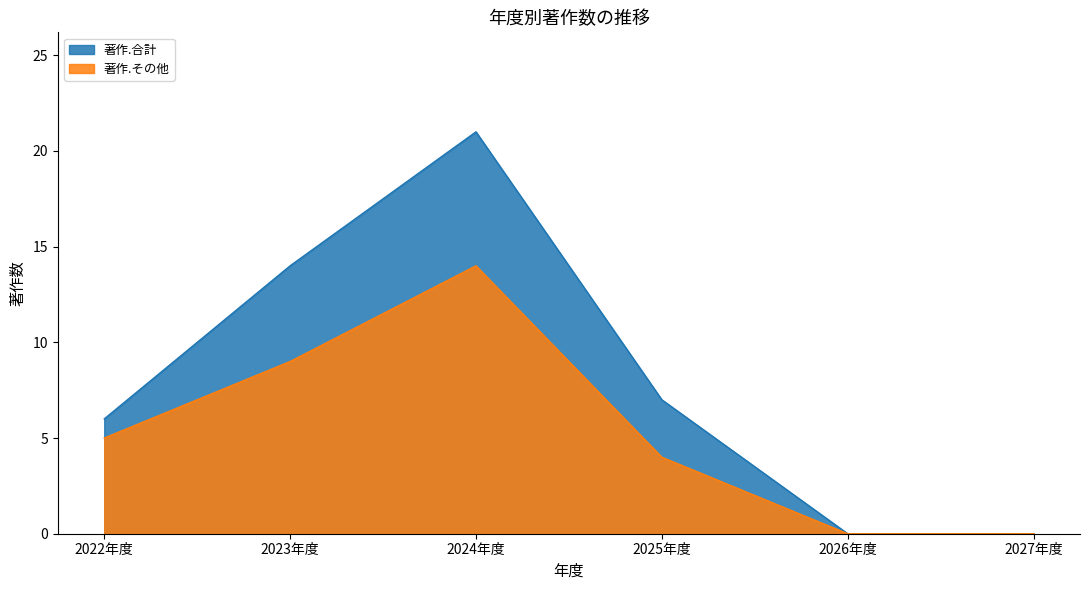

True or false: 著作.合計 has a value of 6 at 2022年度.

True